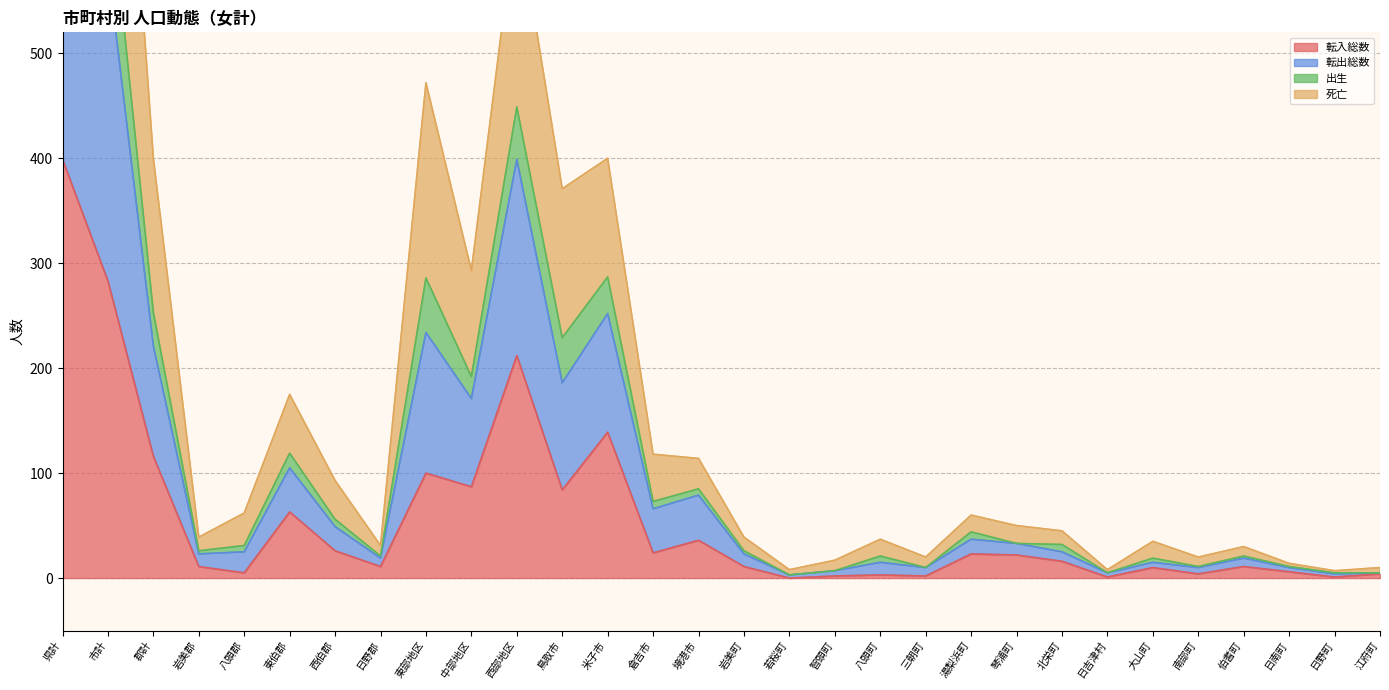

At which label does 出生 first exceed 32?

県計